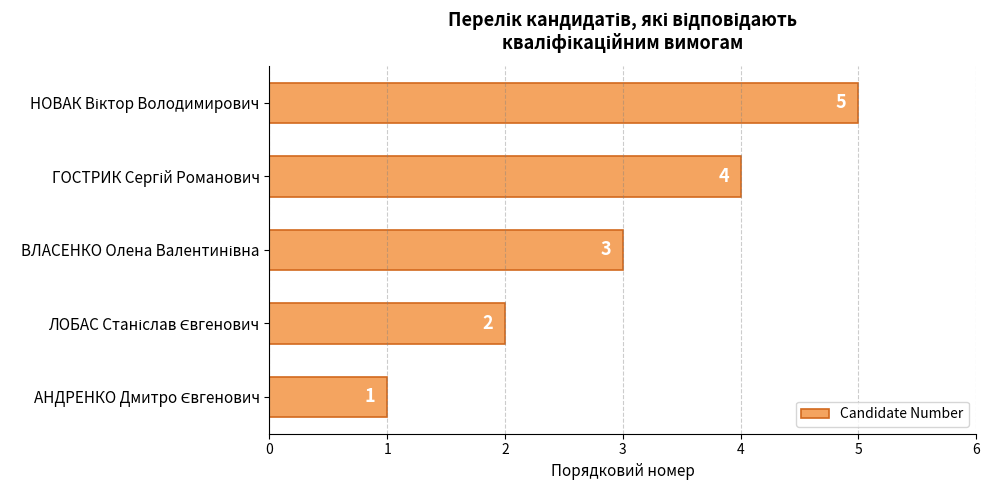

What is the sum of all values?

15